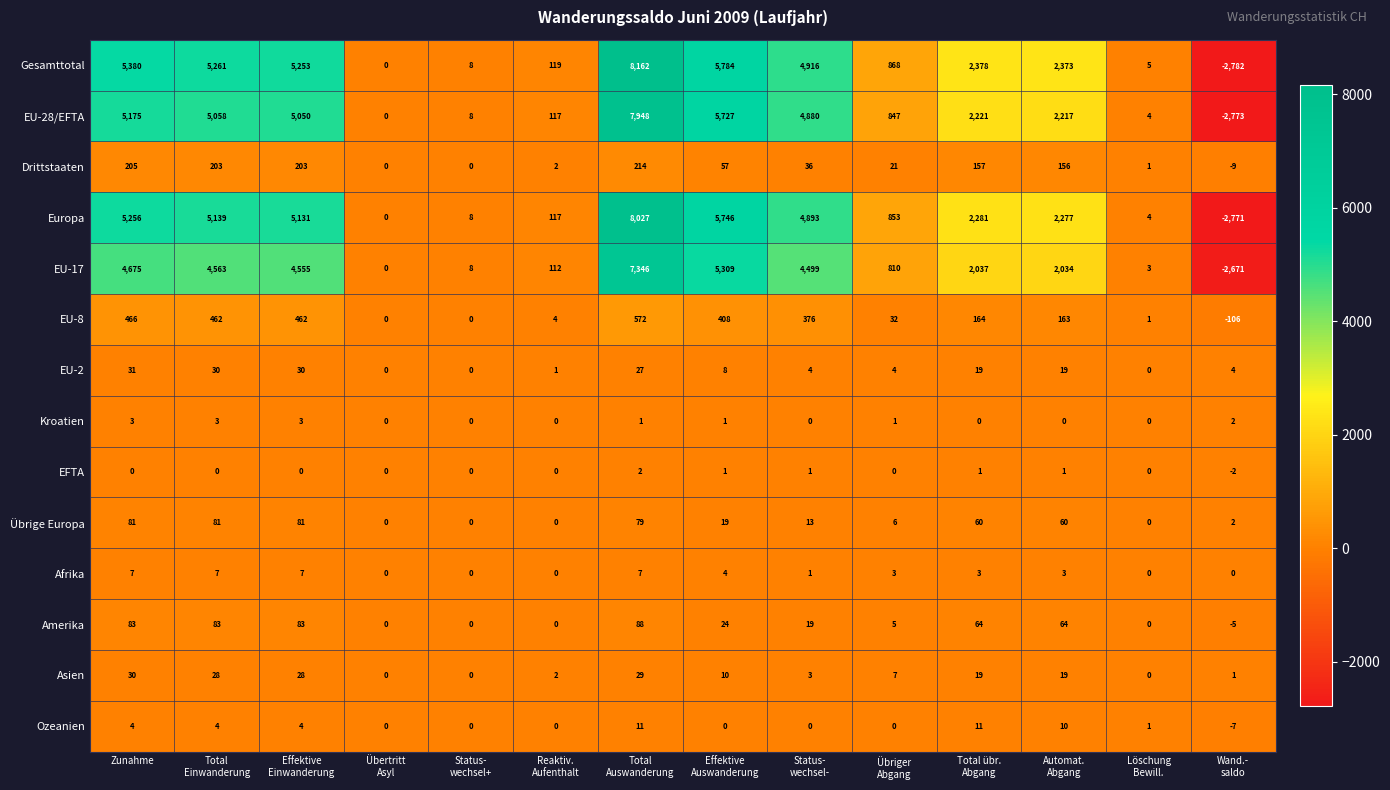

What is the sum of all EU-28/EFTA values?

36479